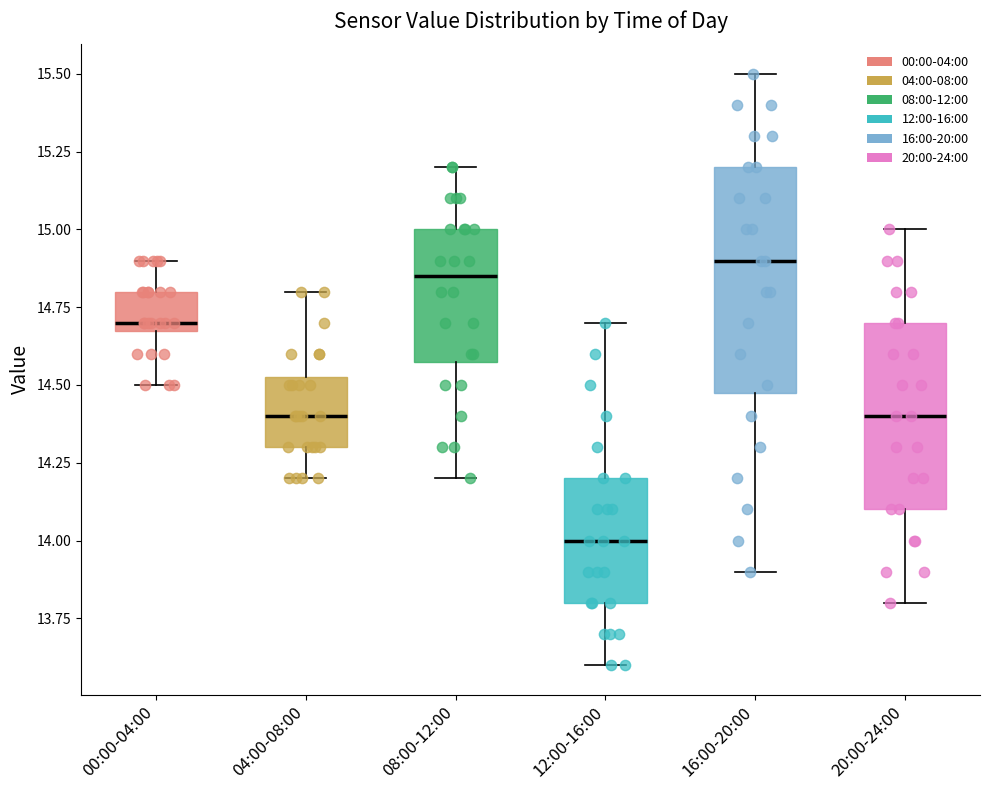

Reading left to right, transcribe this box plot: for each box, give where its median line is, the range the box spans, and where its two whiskers end, as read against the y-axis. The values are not printed on the chart, so give them approximately, as read against the axis.

00:00-04:00: median 14.70 (just above the box's lower edge), box 14.70 to 14.80, whiskers 14.50 to 14.90
04:00-08:00: median 14.40, box 14.30 to 14.55, whiskers 14.20 to 14.80
08:00-12:00: median 14.85, box 14.60 to 15.00, whiskers 14.20 to 15.20
12:00-16:00: median 14.00, box 13.80 to 14.20, whiskers 13.60 to 14.70
16:00-20:00: median 14.90, box 14.50 to 15.20, whiskers 13.90 to 15.50
20:00-24:00: median 14.40, box 14.10 to 14.70, whiskers 13.80 to 15.00